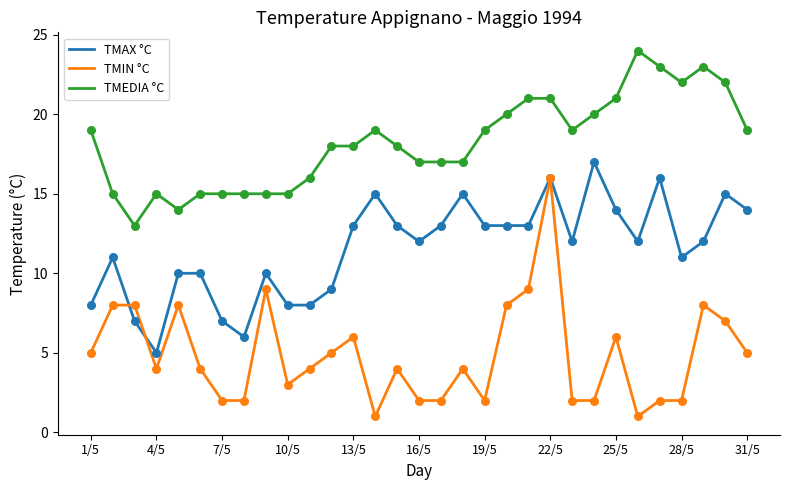

True or false: TMAX °C and TMEDIA °C intersect in this chart.

False